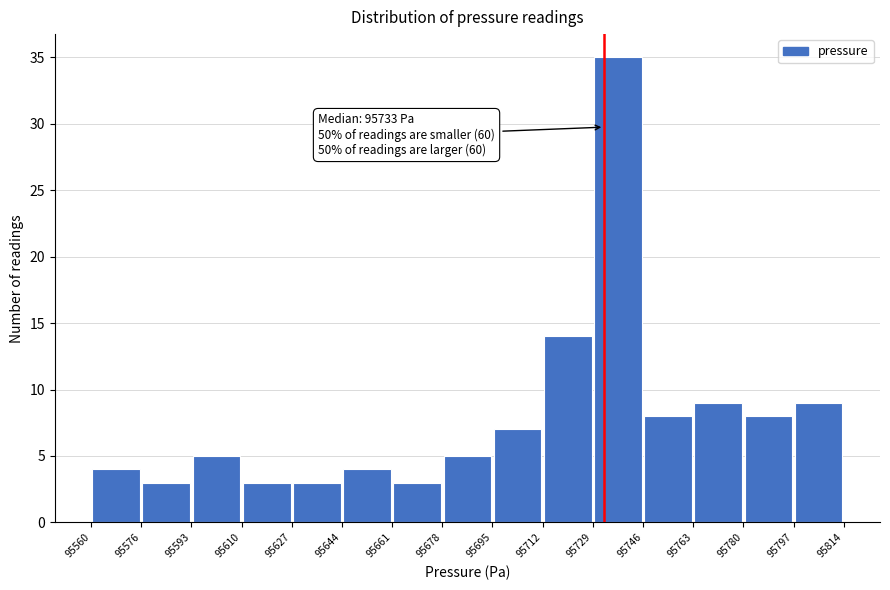

Over which range of the x-axis is the bar tallest?

95729 to 95746